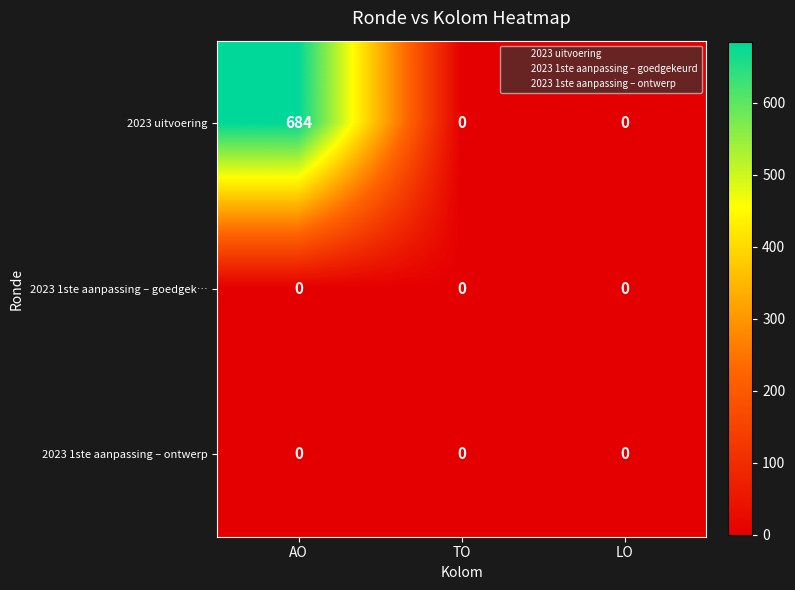

Reading left to right, extract all data points from this chart.

2023 uitvoering: AO=684	TO=0	LO=0
2023 1ste aanpassing – goedgek…: AO=0	TO=0	LO=0
2023 1ste aanpassing – ontwerp: AO=0	TO=0	LO=0